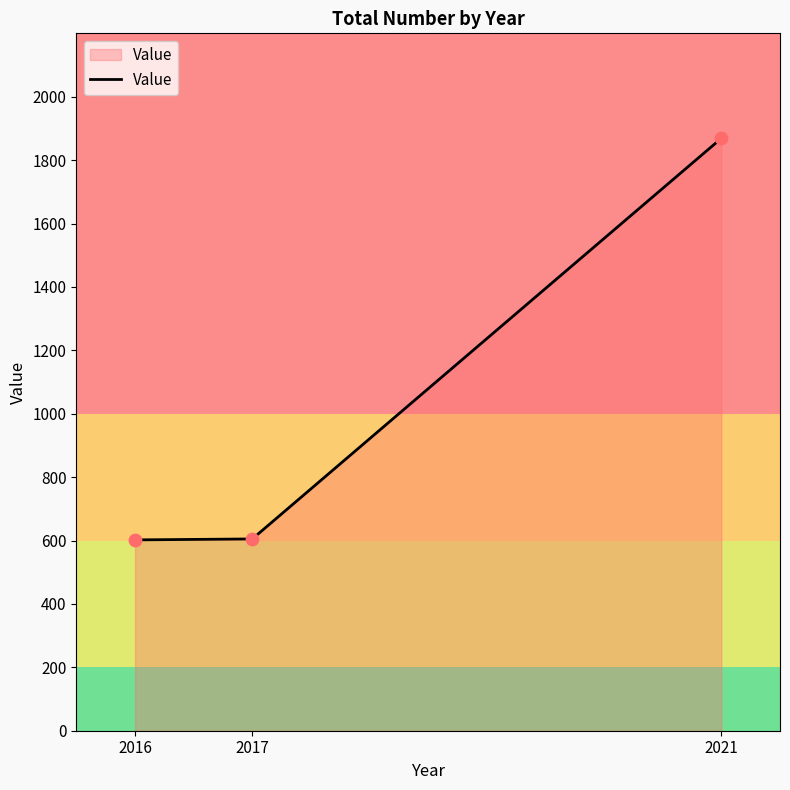

What is the change in value from 2016 to 2017?

+3